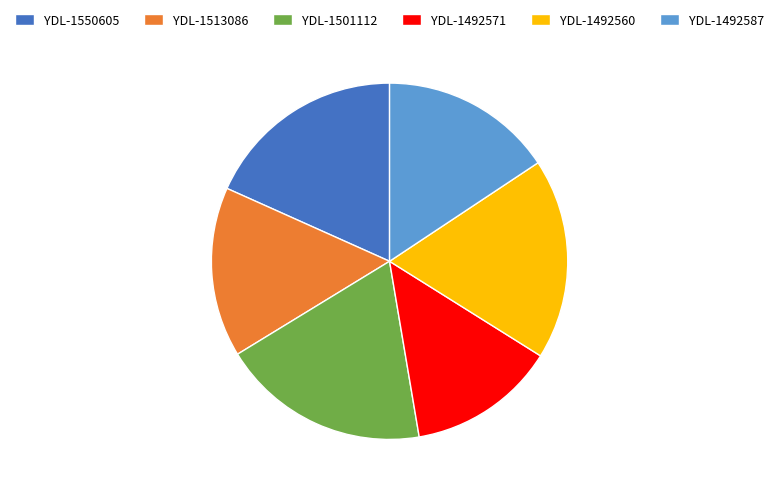

Is there a majority slice in this chart?

No